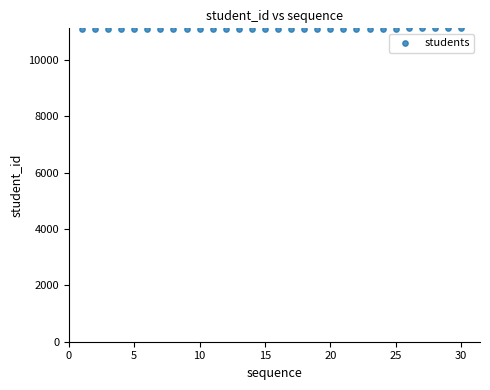

What is the range of Y values (max minus min)?

34